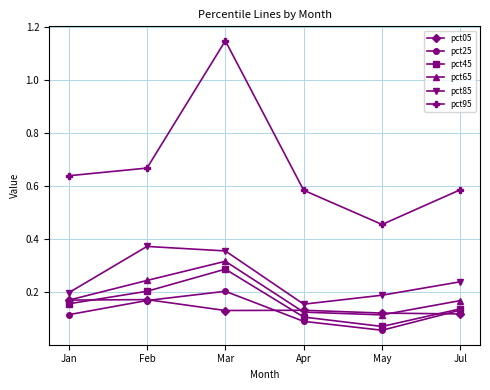

What is the label of the 1st point from the right?

Jul